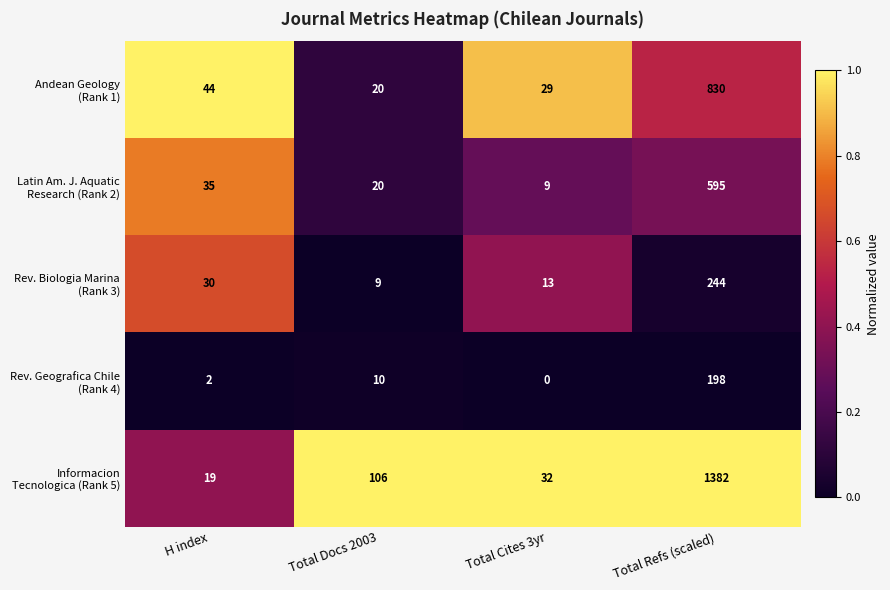

At which category is the sum across all series the highest?

Total Refs (scaled)